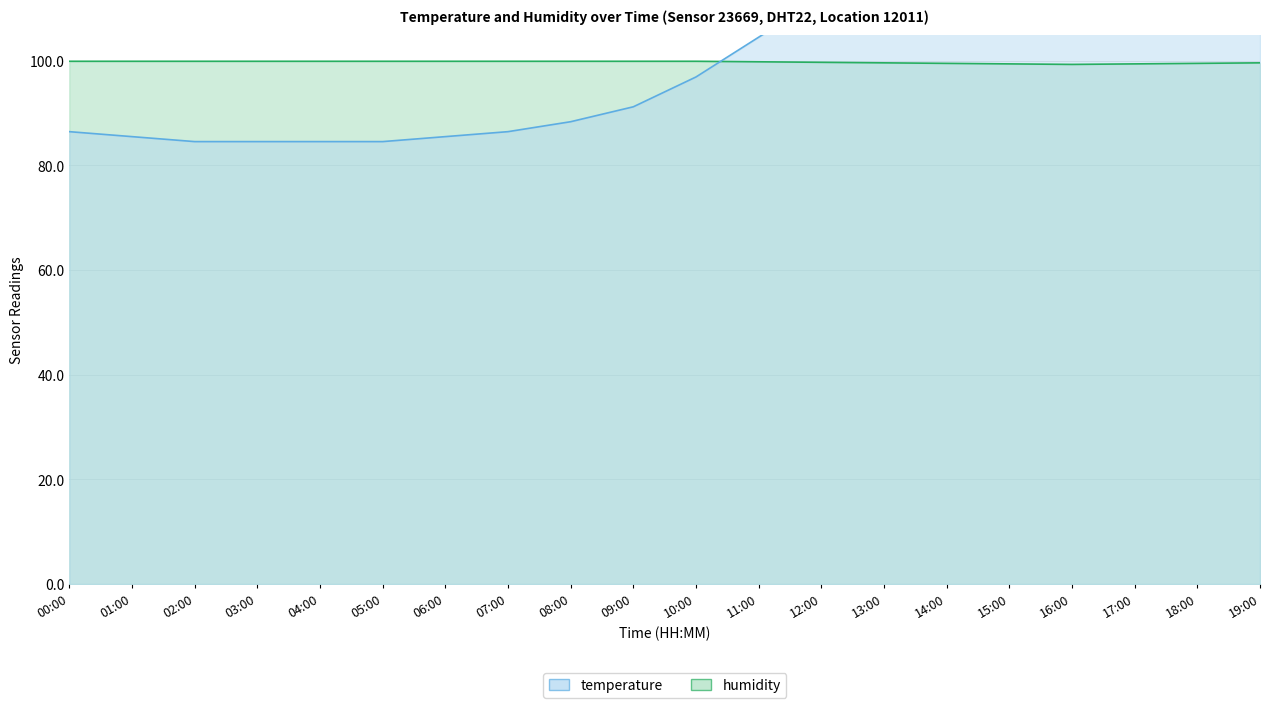

Which series has the widest spread of values?

temperature